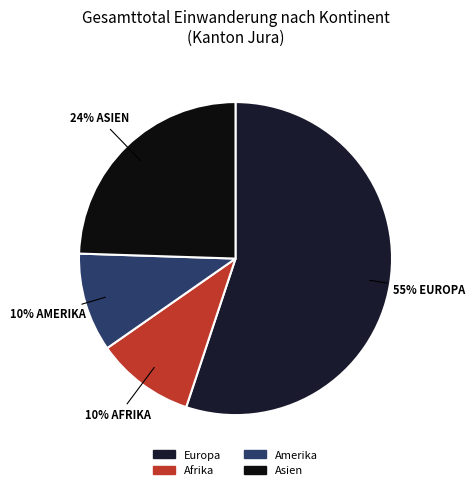

What is the largest slice in the pie chart?

Europa